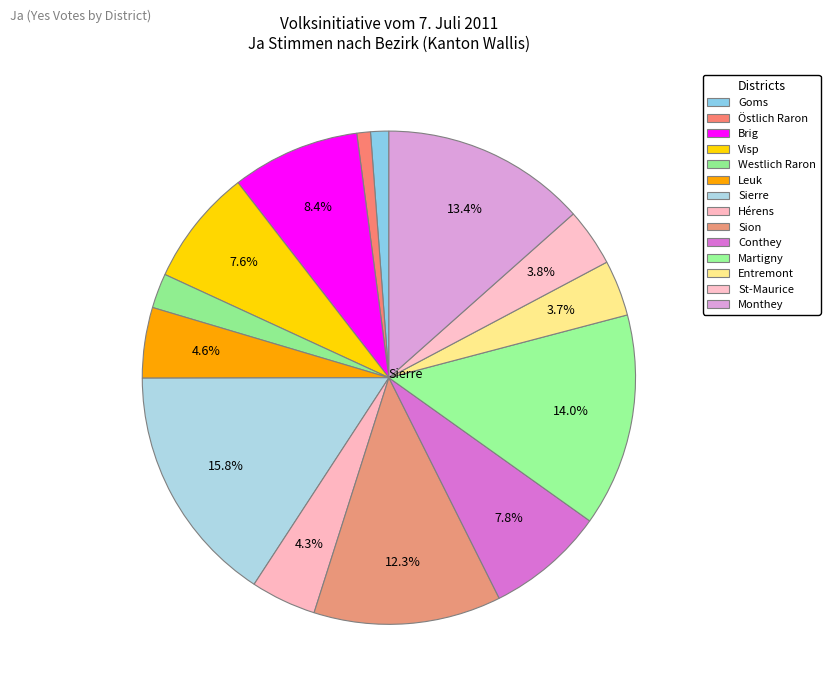

Rank the categories by value from lowest to highest.

Östlich Raron, Goms, Westlich Raron, Entremont, St-Maurice, Hérens, Leuk, Visp, Conthey, Brig, Sion, Monthey, Martigny, Sierre